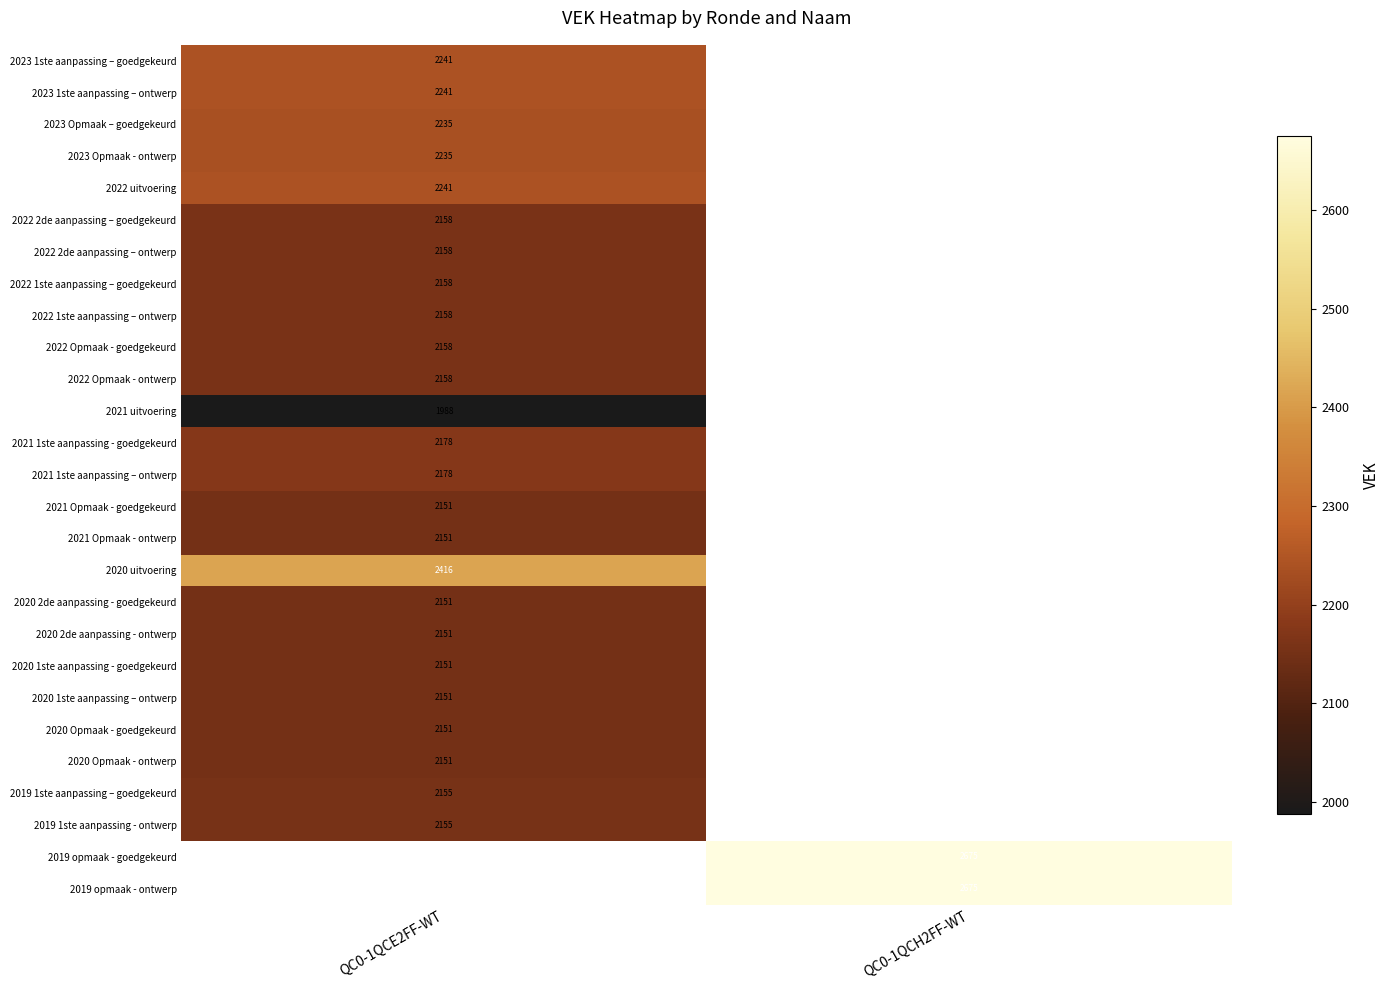

The value of 2020 Opmaak - goedgekeurd at QC0-1QCE2FF-WT is 1202. True or false?

False